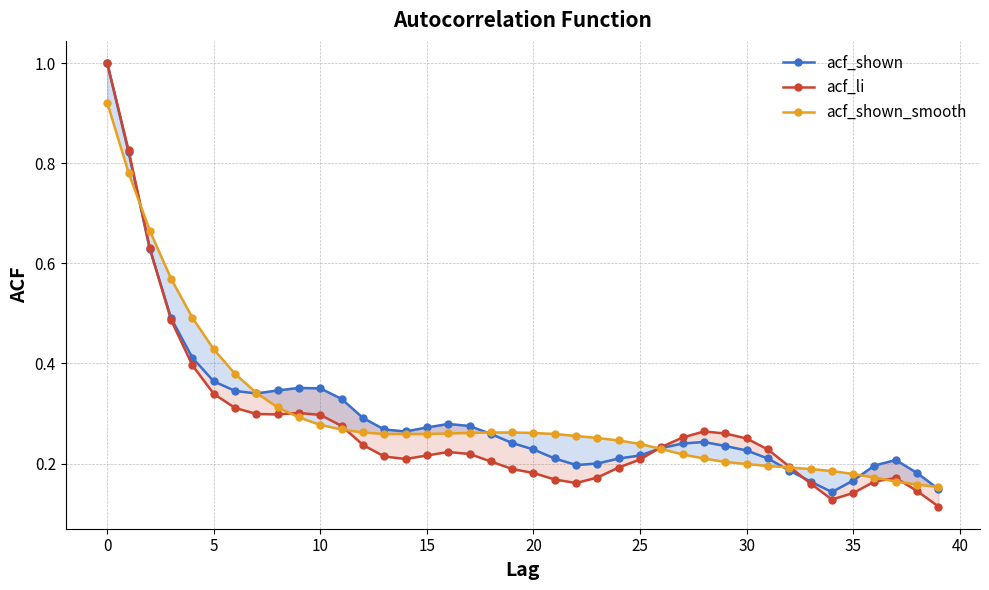

How many interior local peaks does the acf_shown series have?

4